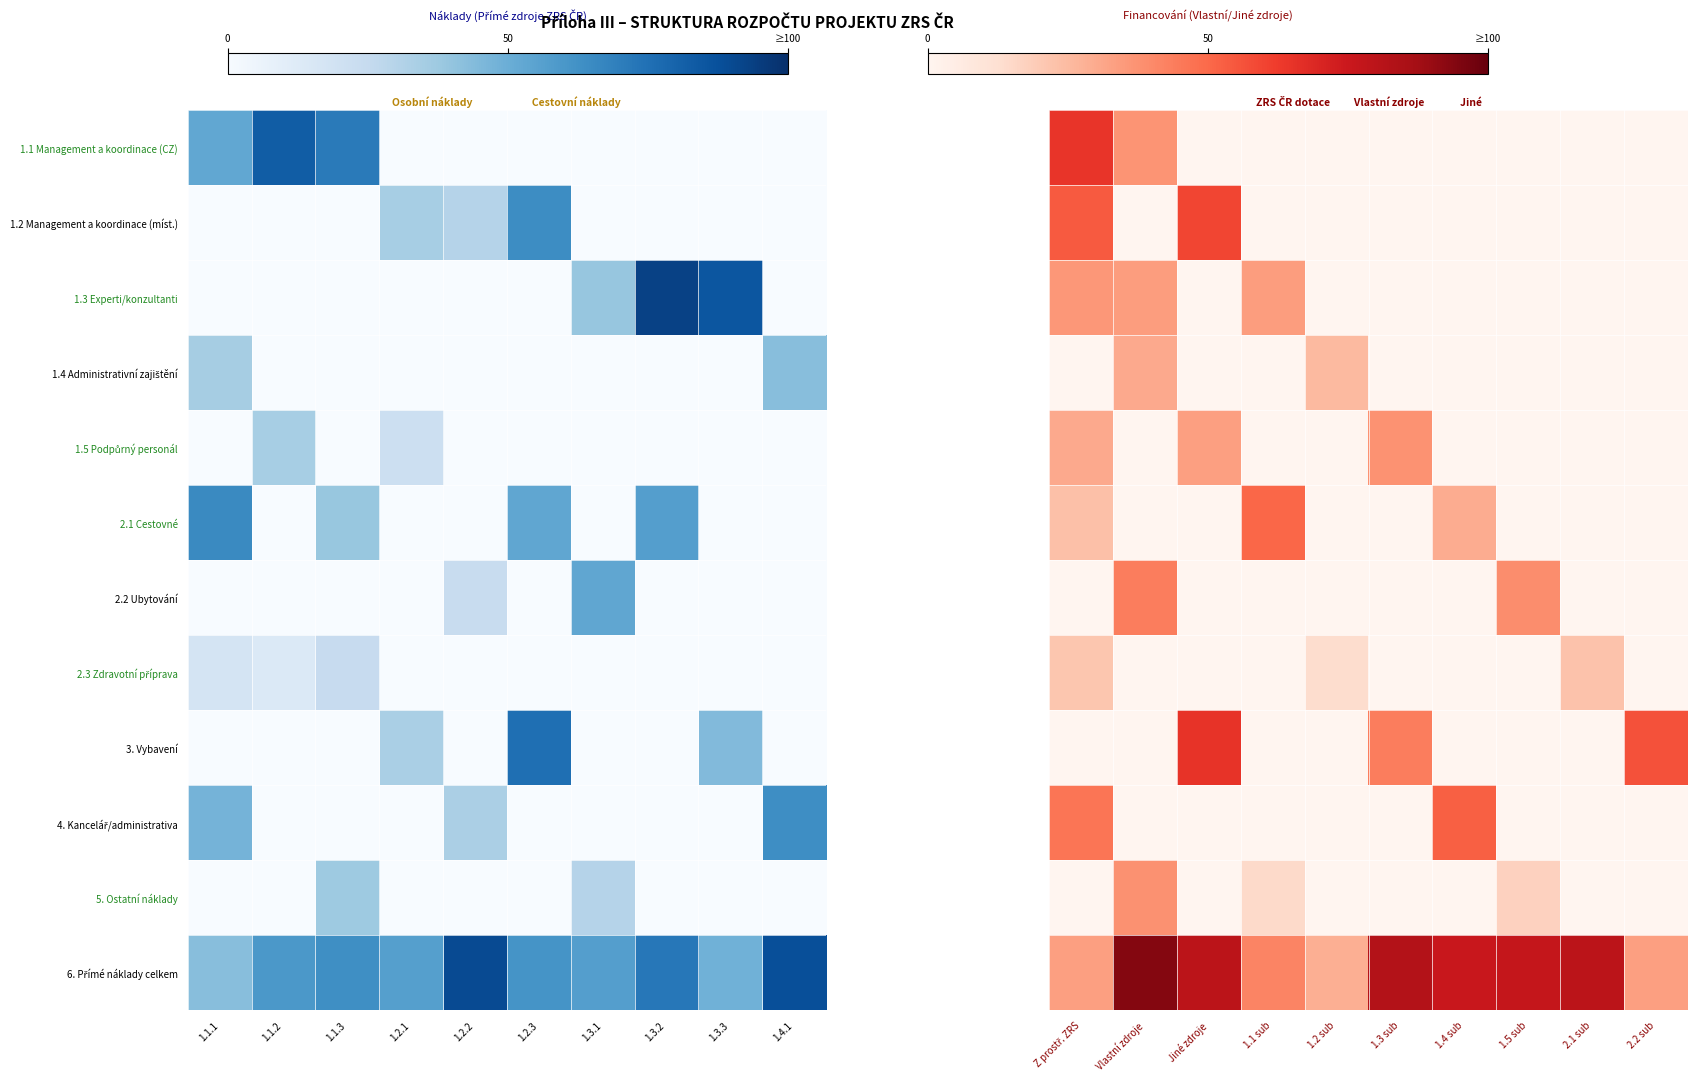

At which category is the sum across all series the highest?

1.1.1